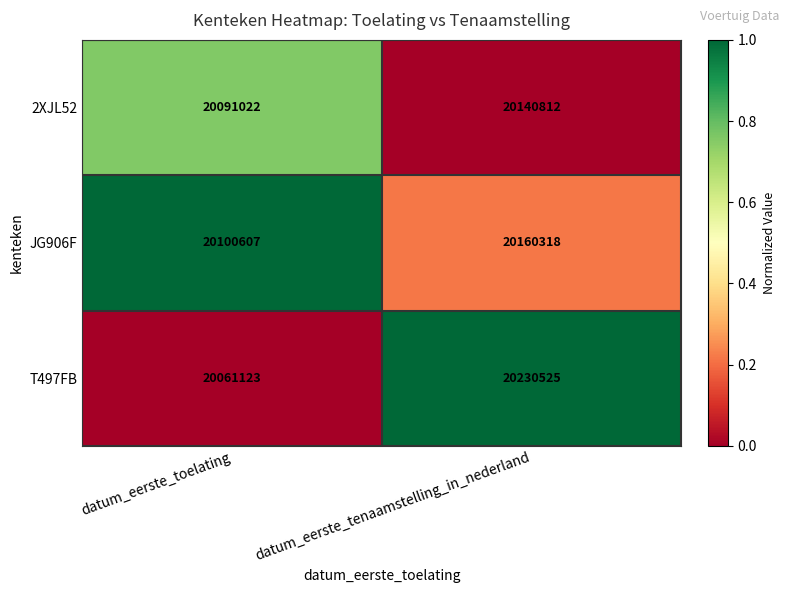

Is it true that 2XJL52 equals 11706044 at datum_eerste_tenaamstelling_in_nederland?

False